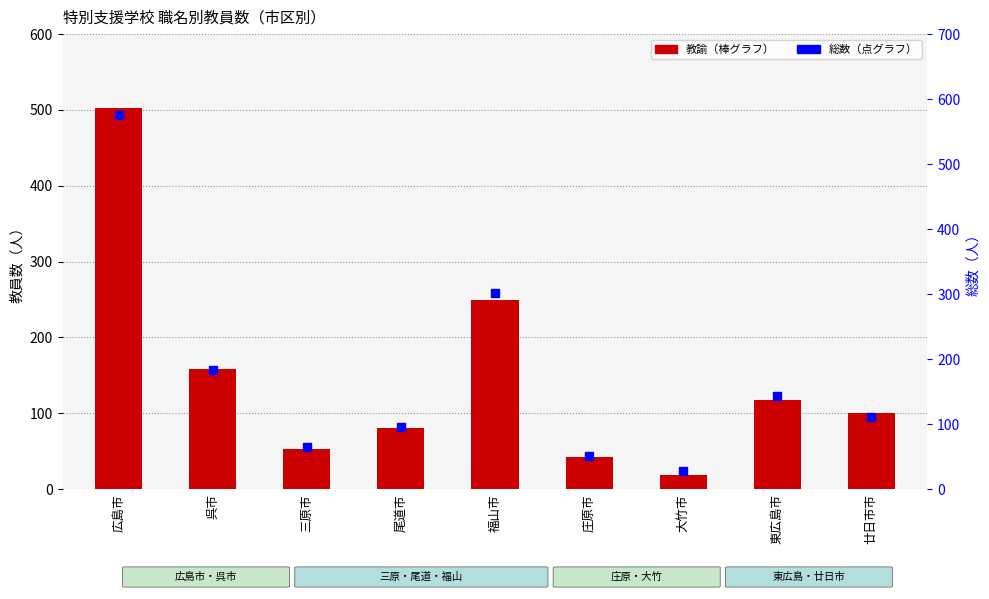

Which series has the largest total across all categories?

総数